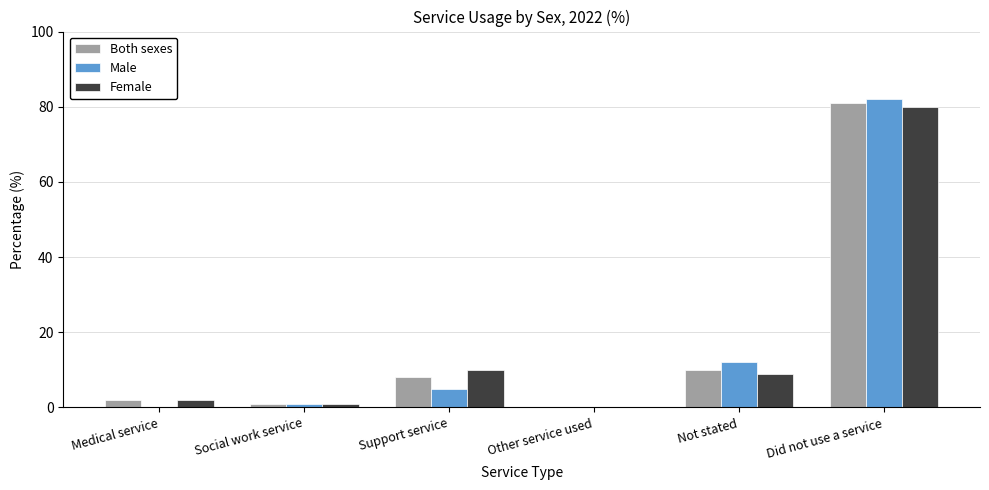

Read the Male value at Not stated, to the nearest 5.

10